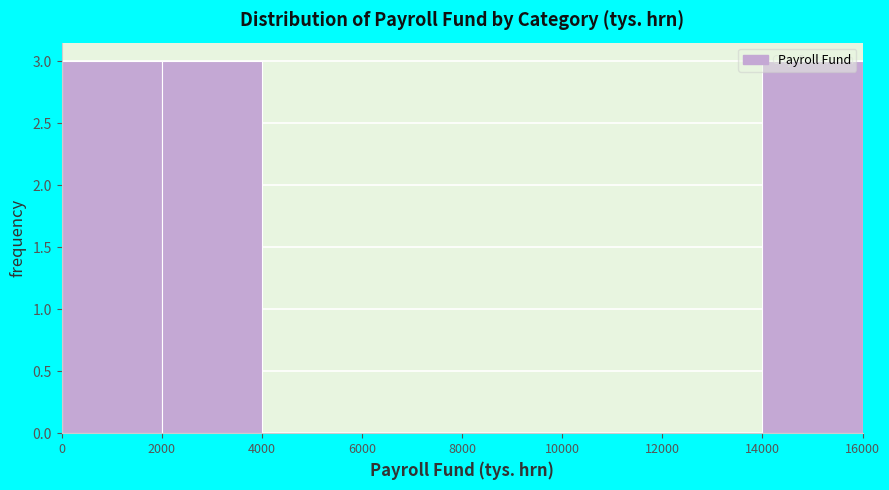

Reading left to right, list every bar in this chart as the range it spans on the x-axis followed by its height. The values are not printed on the chart, so give them approximately, as read against the axis.

0 to 2000: 3
2000 to 4000: 3
4000 to 6000: 0
6000 to 8000: 0
8000 to 10000: 0
10000 to 12000: 0
12000 to 14000: 0
14000 to 16000: 3